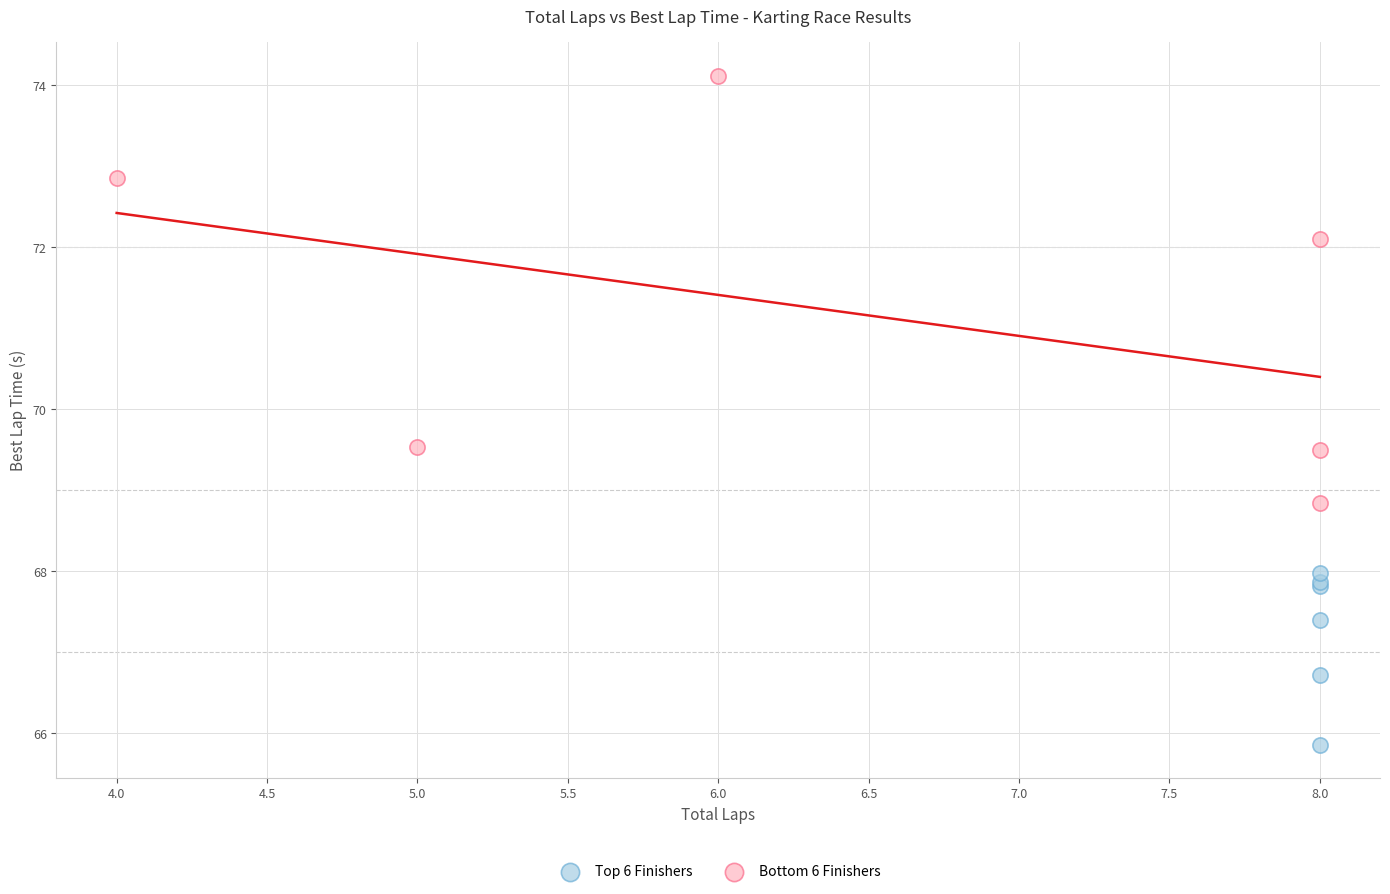

Which series contains the lowest Y value?

Top 6 Finishers